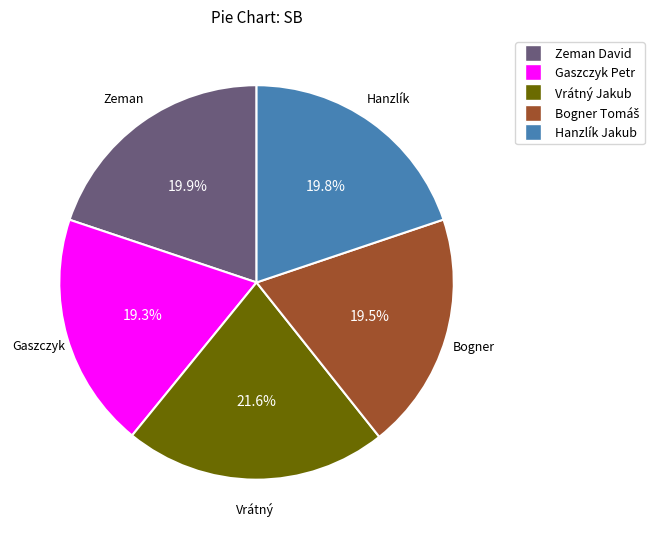

Approximately how many times larger is the value at Gaszczyk Petr compared to Hanzlík Jakub?

1.0